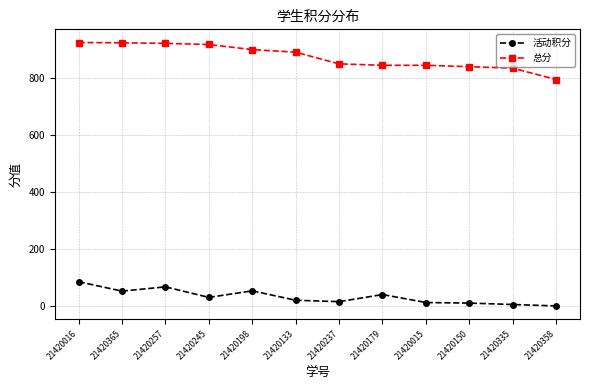

True or false: 活动积分 and 总分 cross at least once.

False